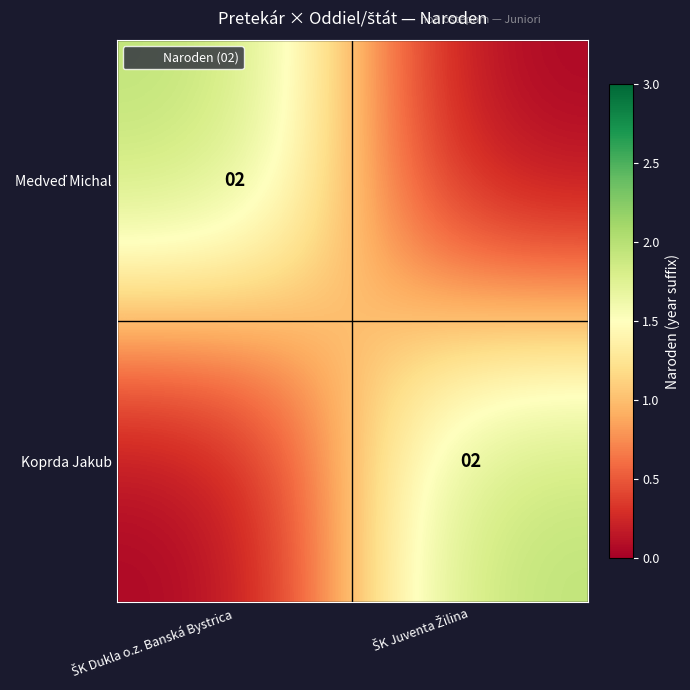

Which series has the largest total across all categories?

Medveď Michal